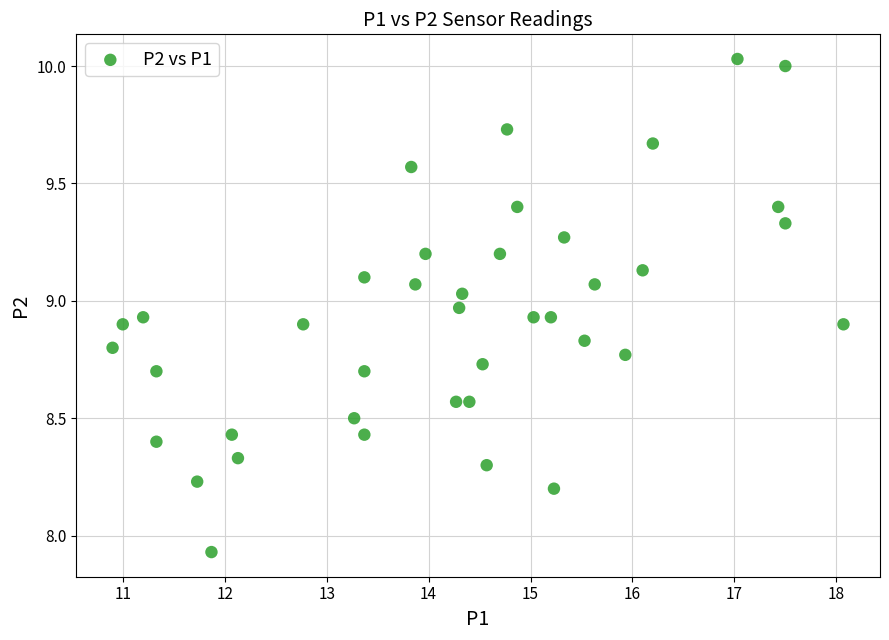

What is the range of Y values (max minus min)?

2.1